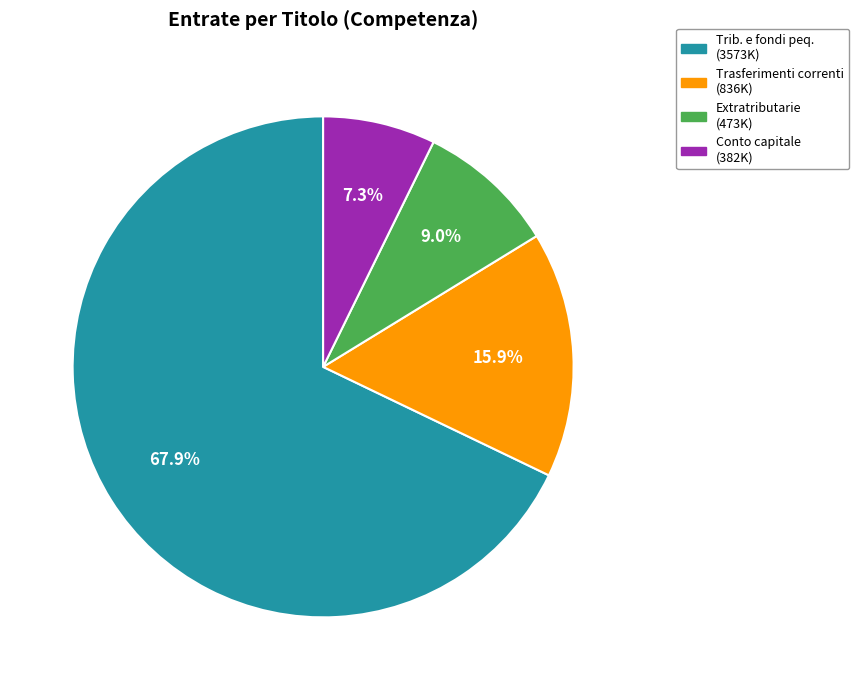

Is there a majority slice in this chart?

Yes